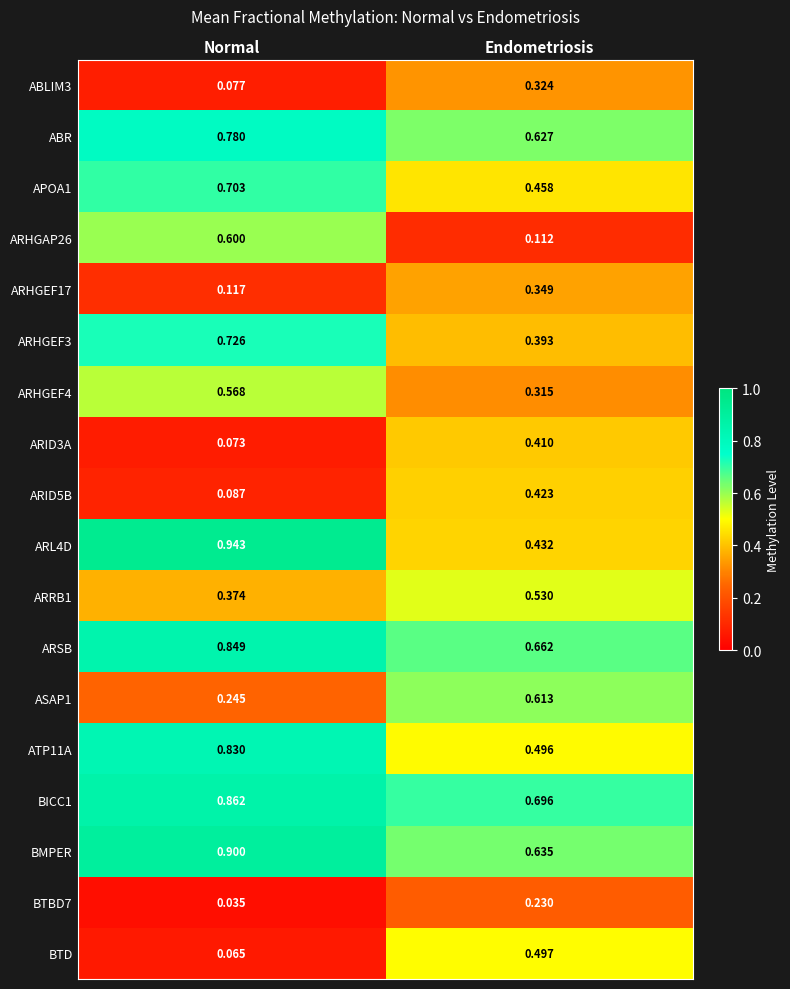

List the labels in order of BTD value, smallest first.

Normal, Endometriosis